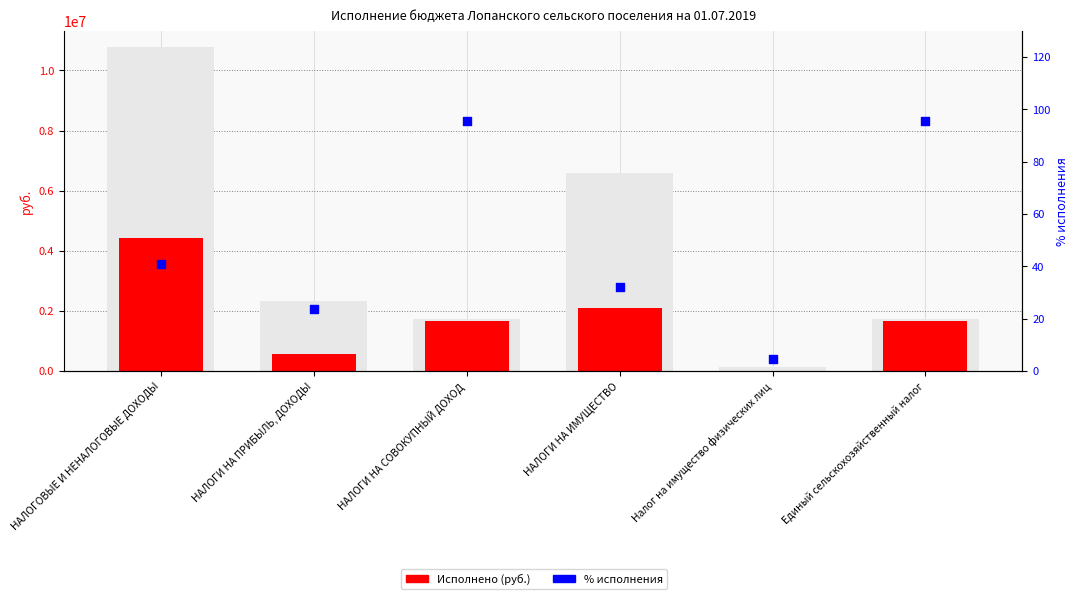

Which series has the widest spread of Y values?

Исполнено